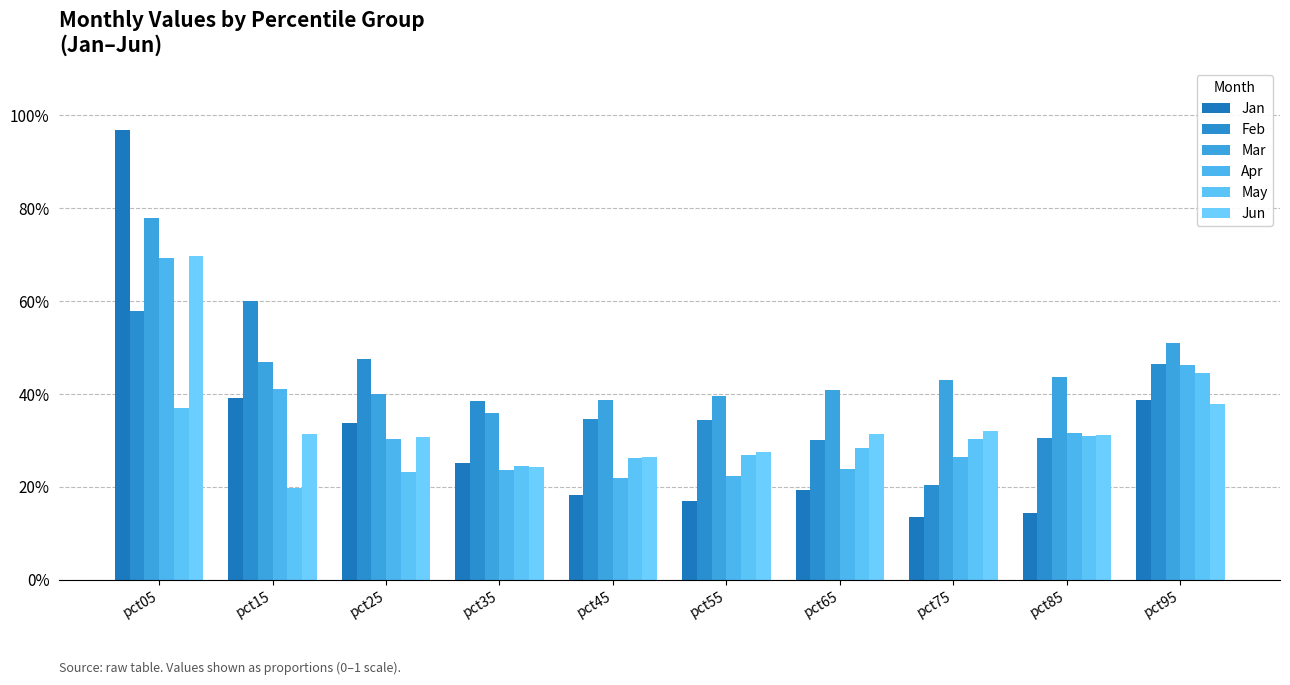

Are the bars horizontal?

No